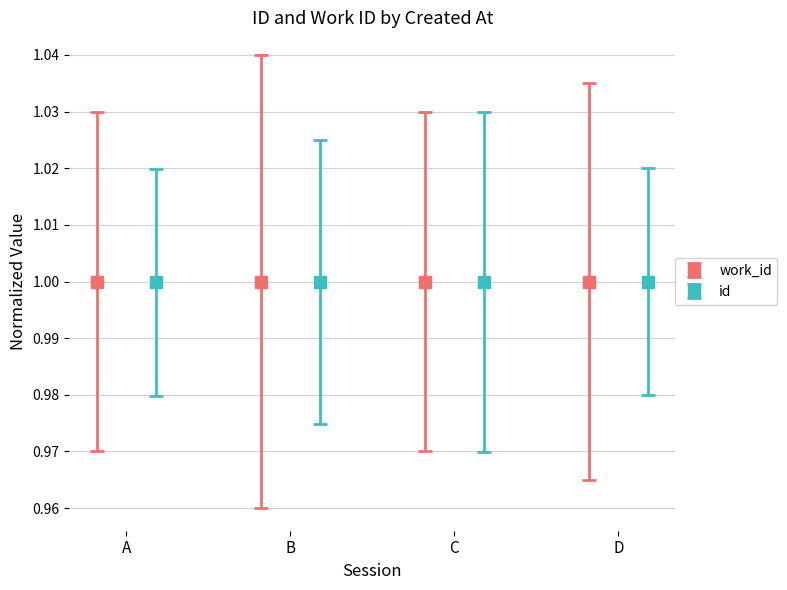

What is the highest value of the id series?

1.0